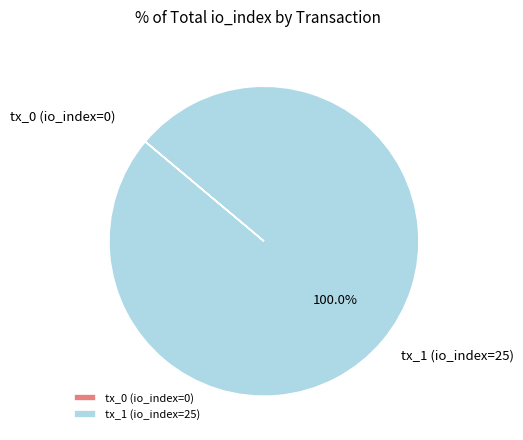

What is the largest slice in the pie chart?

tx_1 (io_index=25)